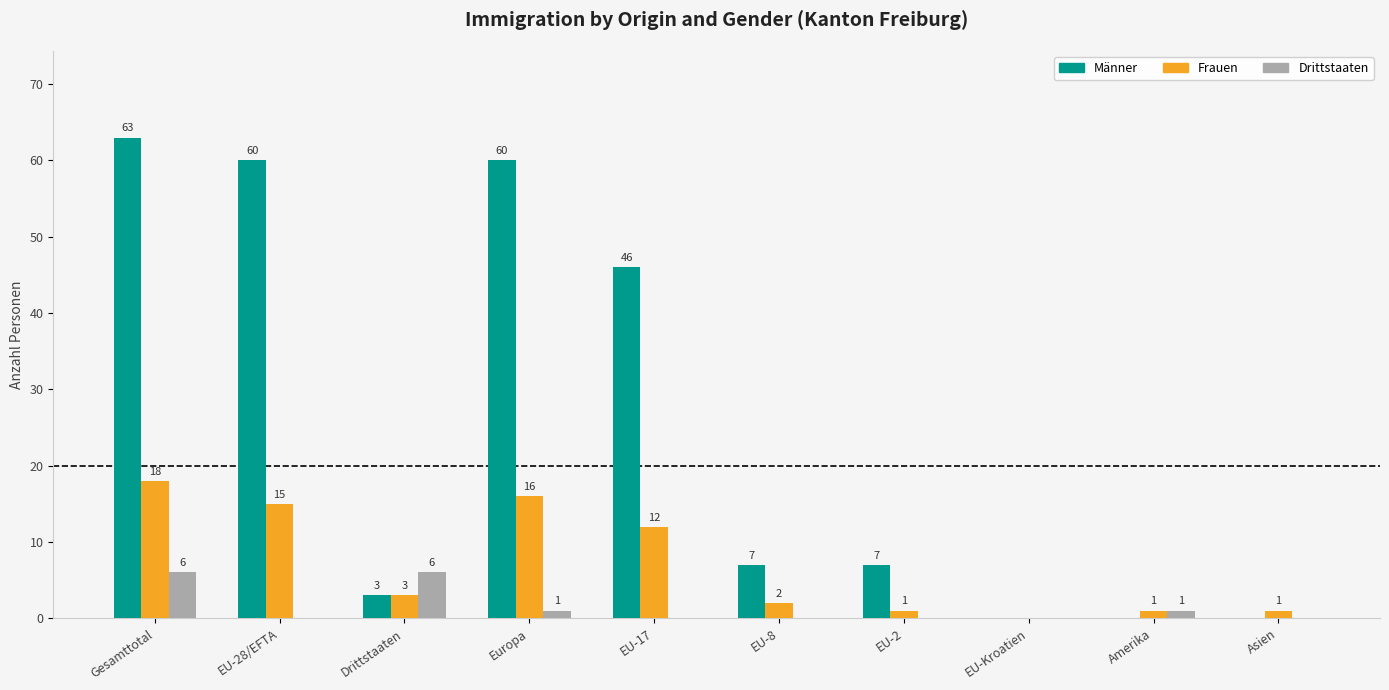

Which series changed the most between Drittstaaten and EU-8?

Drittstaaten